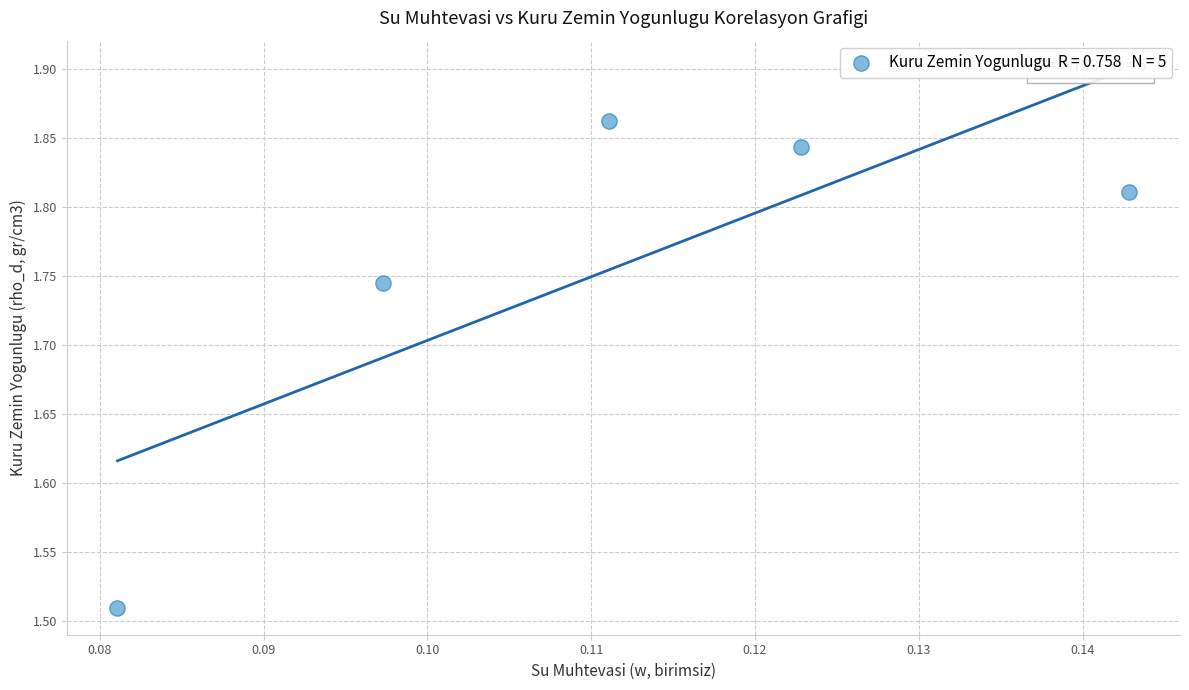

What is the range of Y values (max minus min)?

0.4